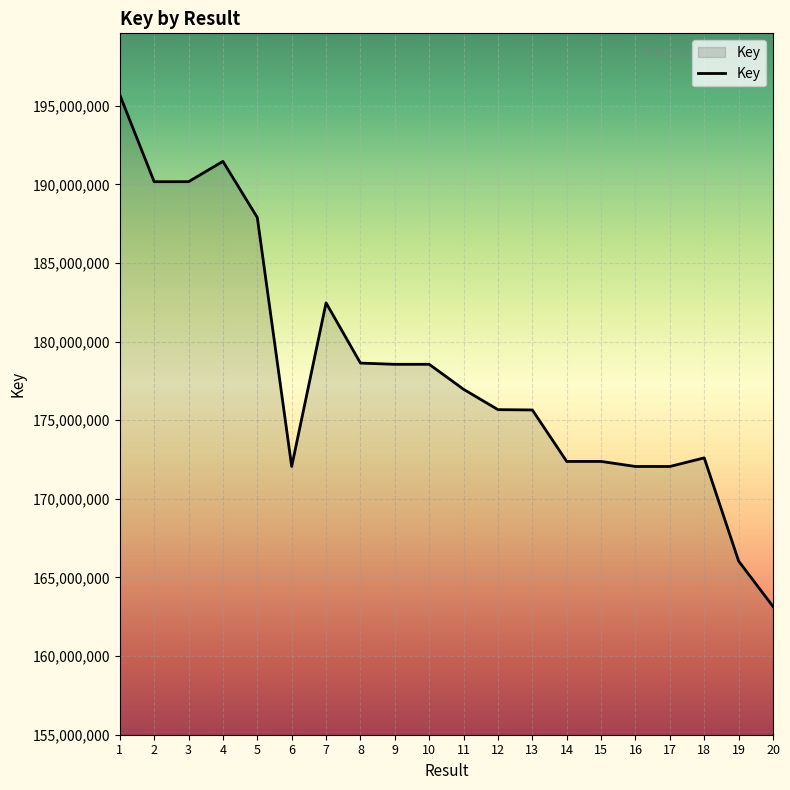

How many values are below 176968237?

10